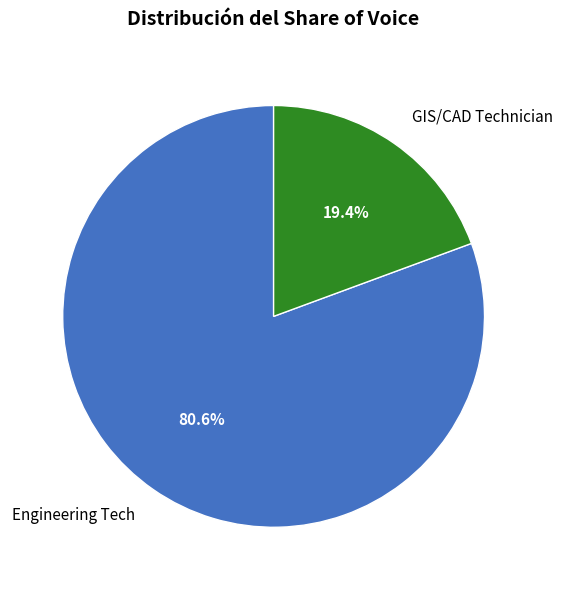

To the nearest percent, what portion does GIS/CAD Technician represent?

19%